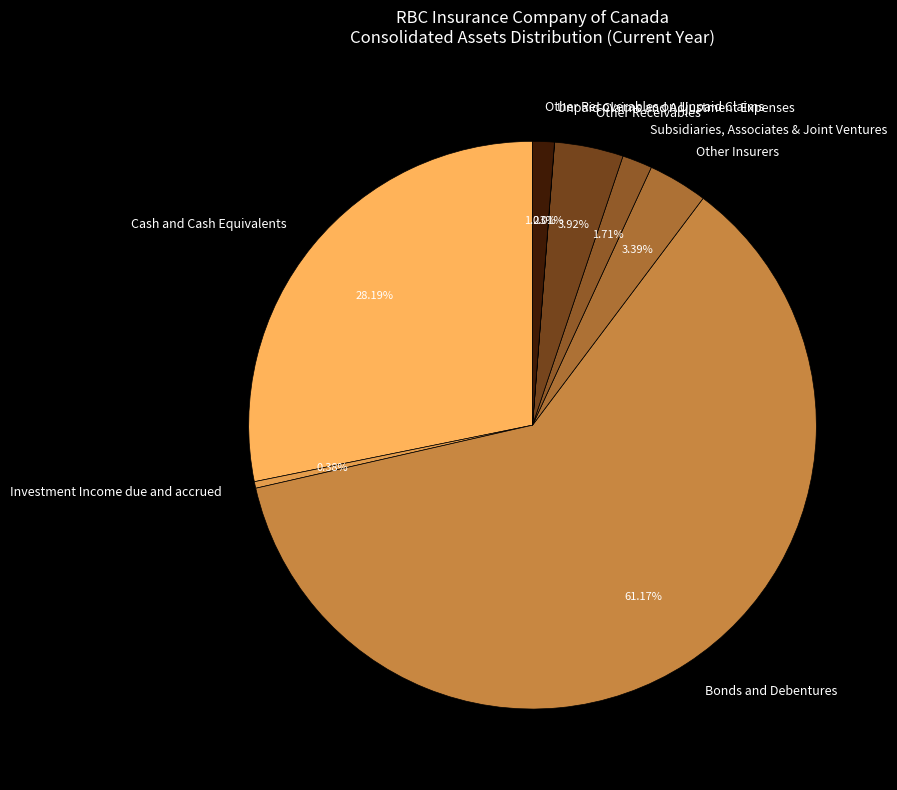

What is the majority slice?

Bonds and Debentures